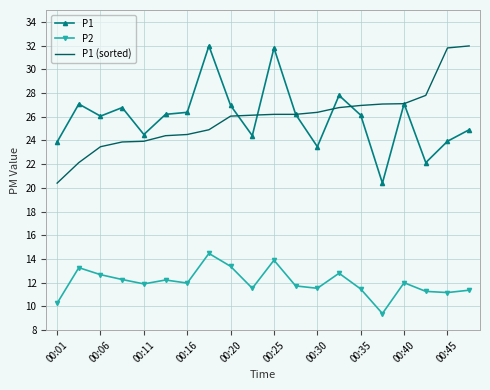

True or false: P1 (sorted) and P2 cross at least once.

False